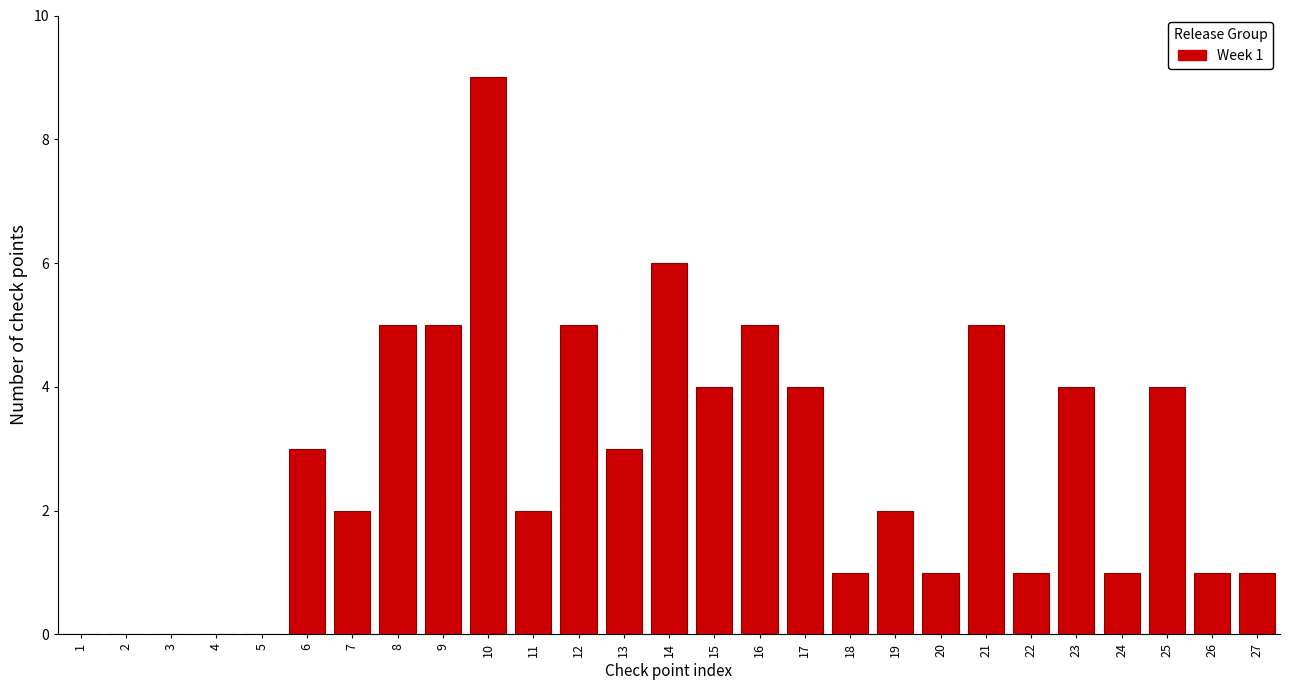

Reading left to right, what are all the values shown in this chart?

1=0	2=0	3=0	4=0	5=0	6=3	7=2	8=5	9=5	10=9	11=2	12=5	13=3	14=6	15=4	16=5	17=4	18=1	19=2	20=1	21=5	22=1	23=4	24=1	25=4	26=1	27=1